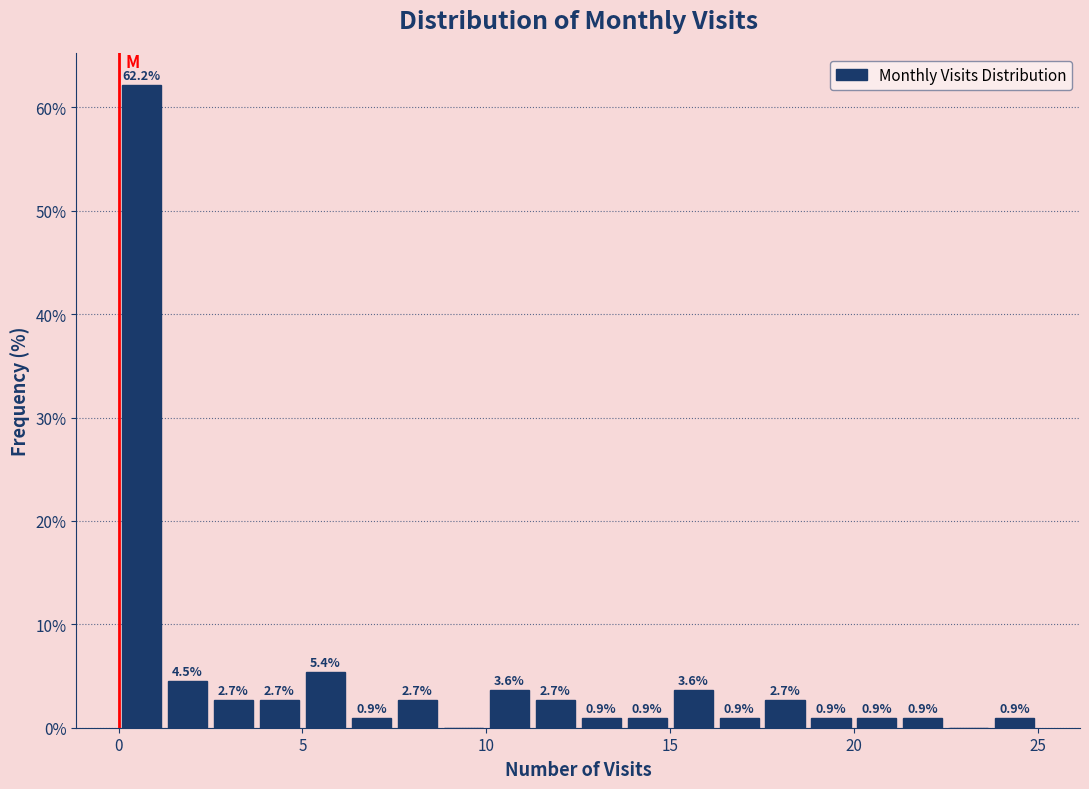

Read against the x-axis, roughly where is the centre of the tallest bar?

0.5